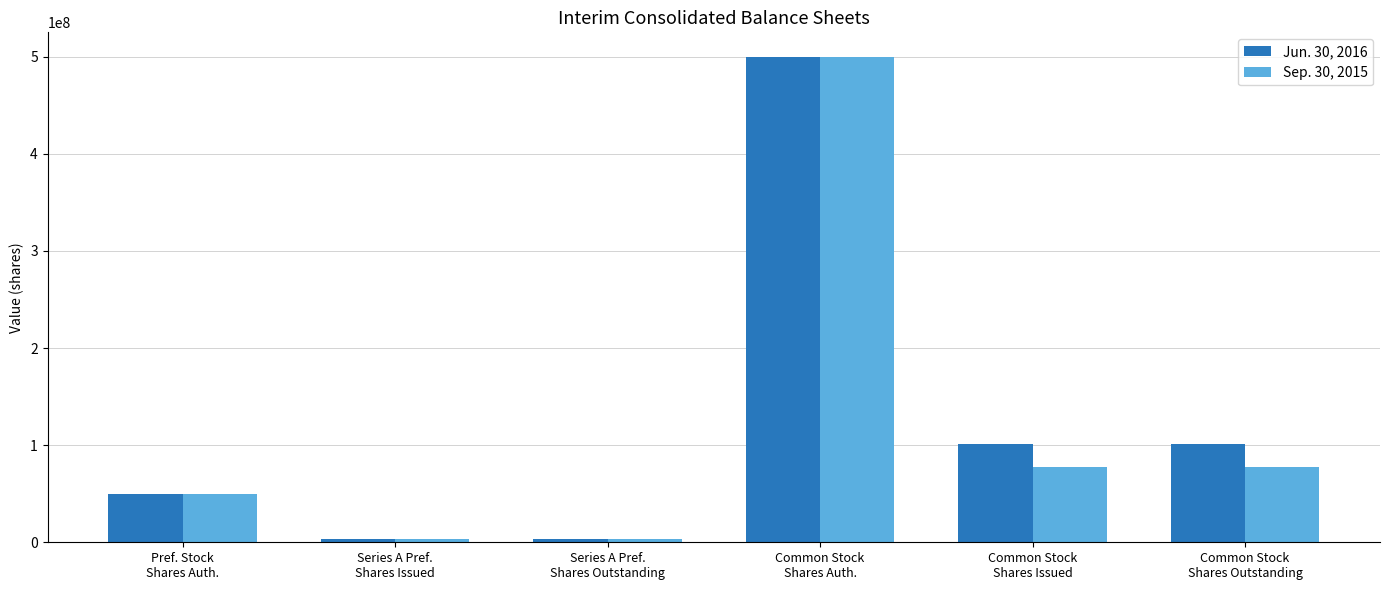

List the series in order of their overall mean, highest first.

Jun. 30, 2016, Sep. 30, 2015